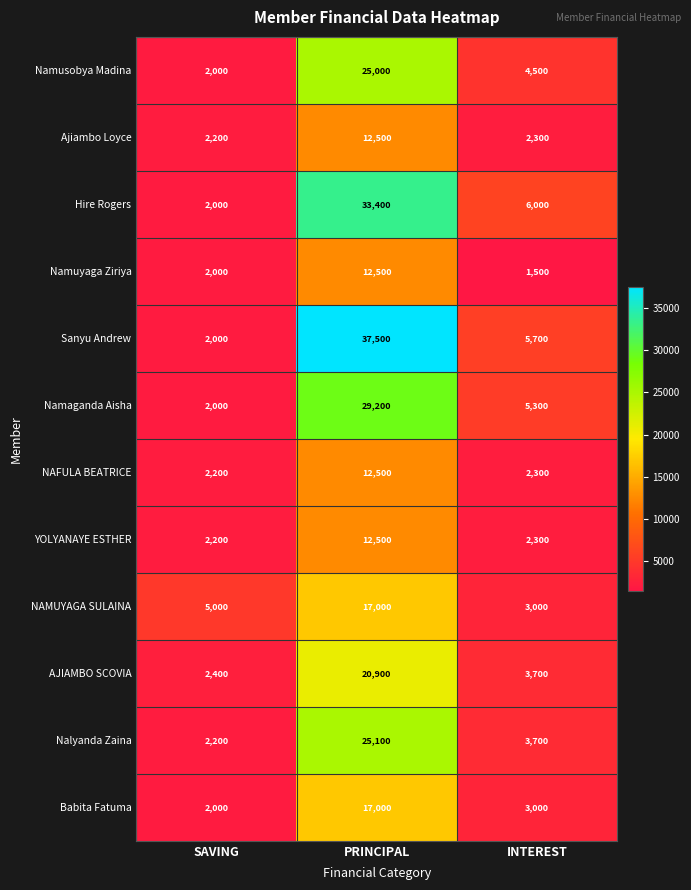

The value of NAMUYAGA SULAINA at PRINCIPAL is 17000. True or false?

True